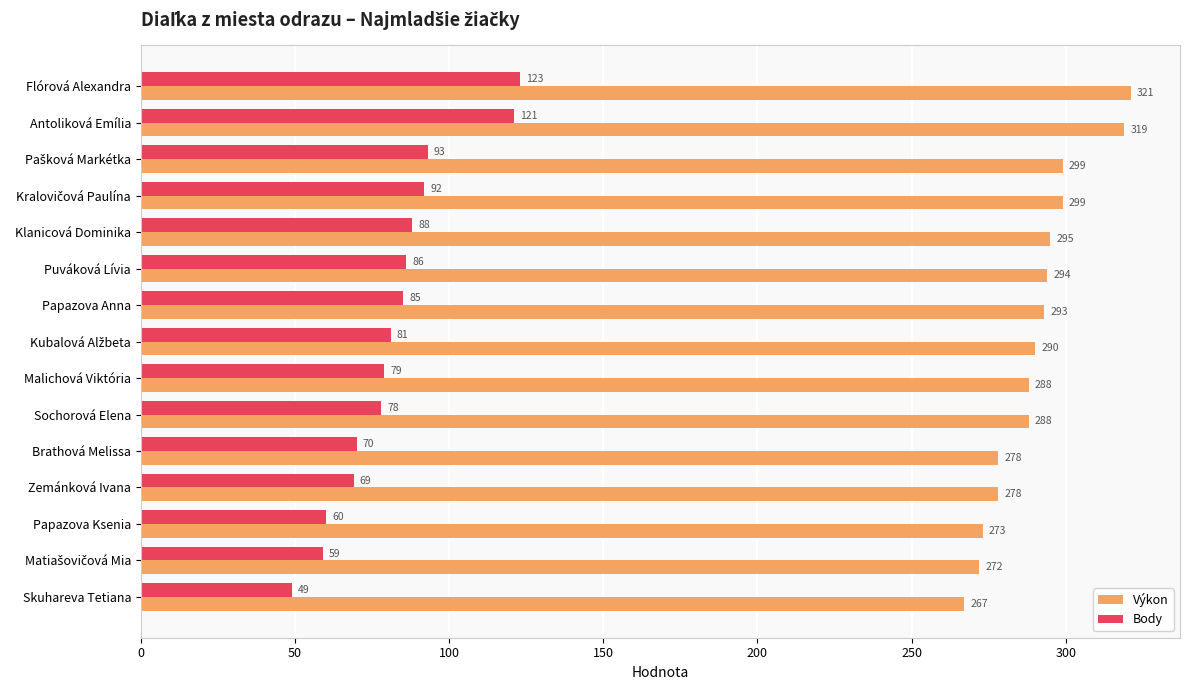

Read the Výkon value at Klanicová Dominika, to the nearest 5.

295